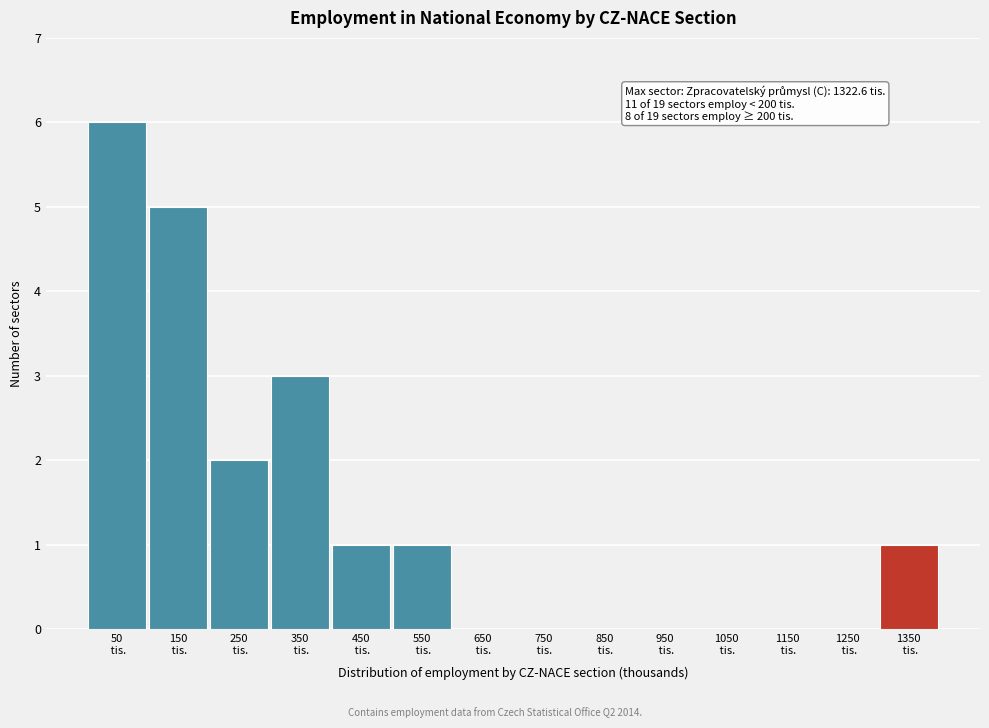

Over which range of the x-axis is the bar tallest?

0 to 100